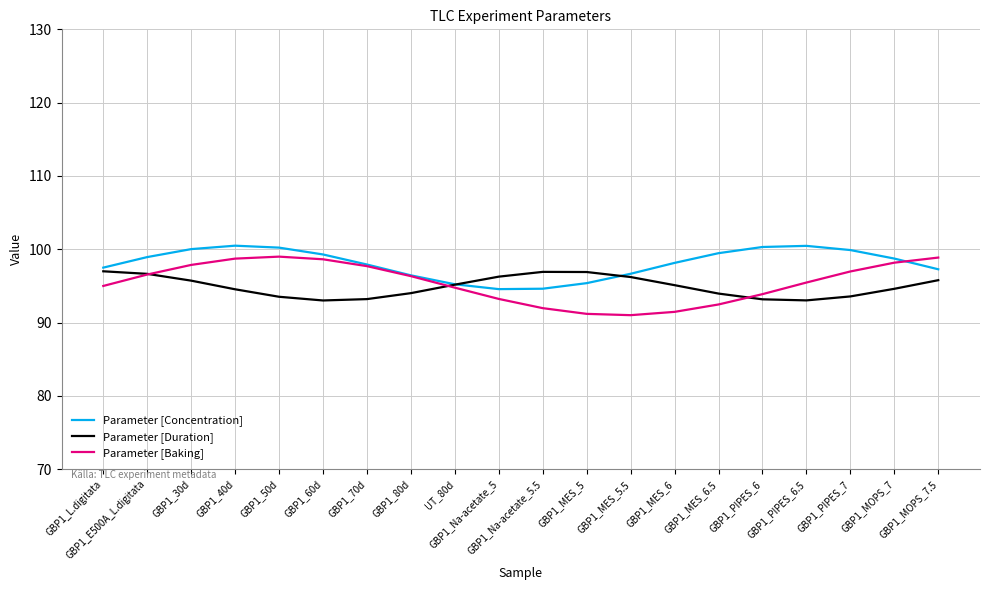

Which series has the largest total across all categories?

Parameter [Concentration]